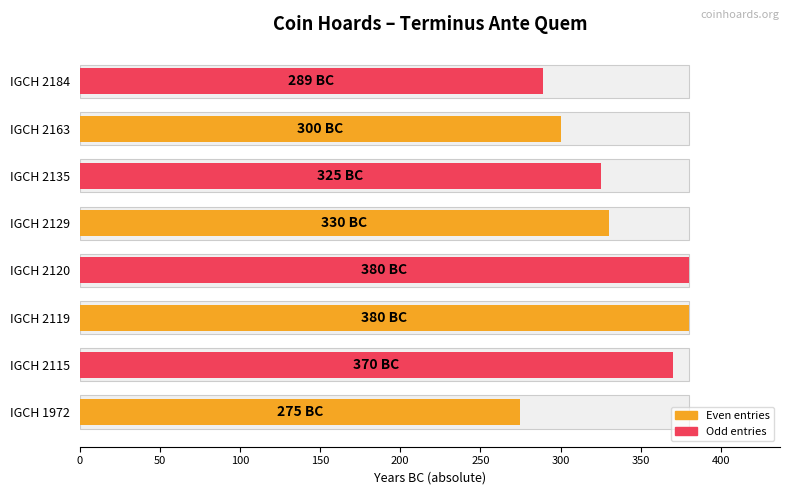

Is it true that the value at IGCH 2129 is 501?

False